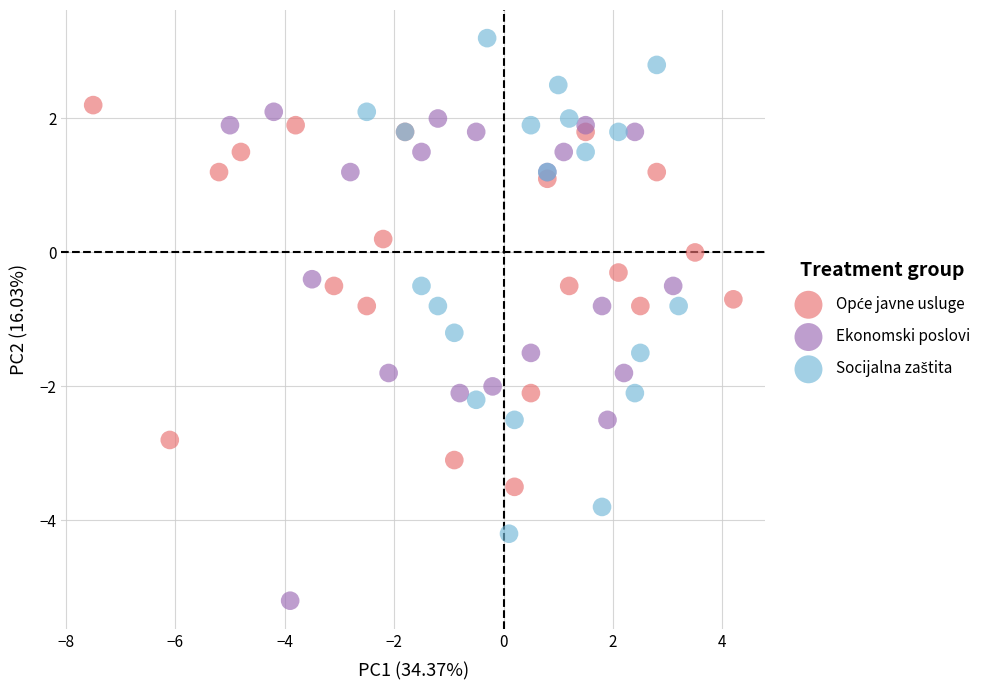

Which series contains the lowest Y value?

Ekonomski poslovi